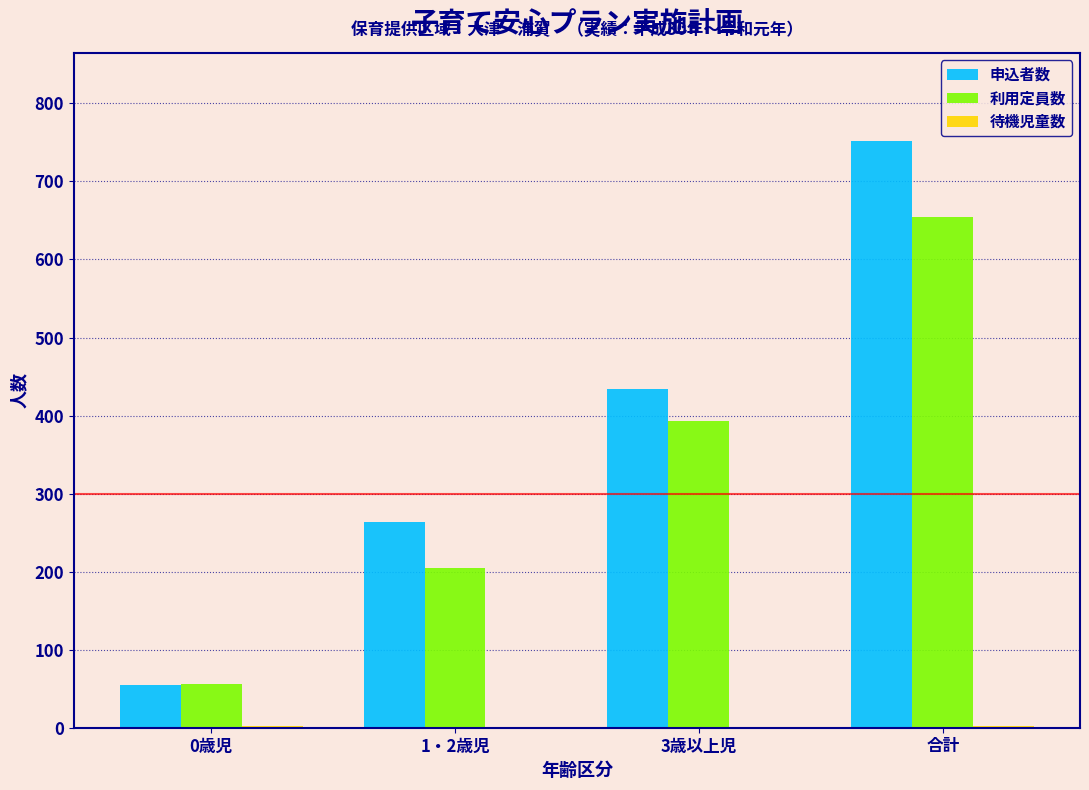

At which category is the sum across all series the highest?

合計